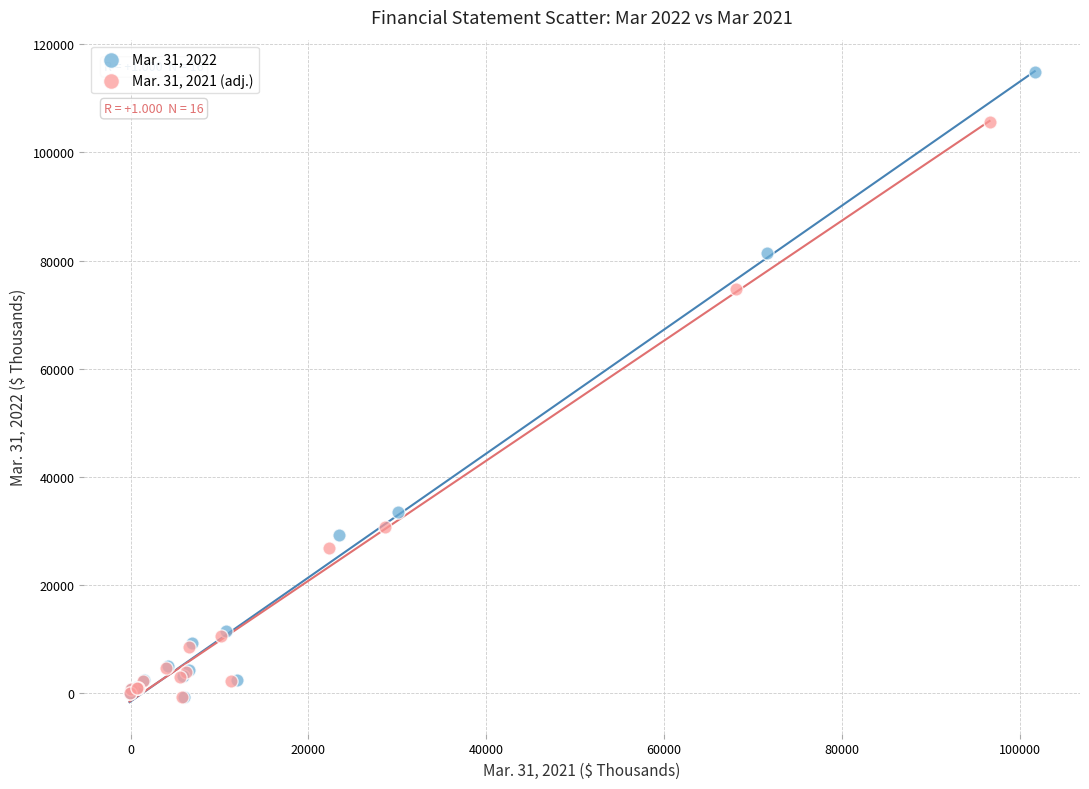

Which series has the largest Y range (max minus min)?

Mar. 31, 2022